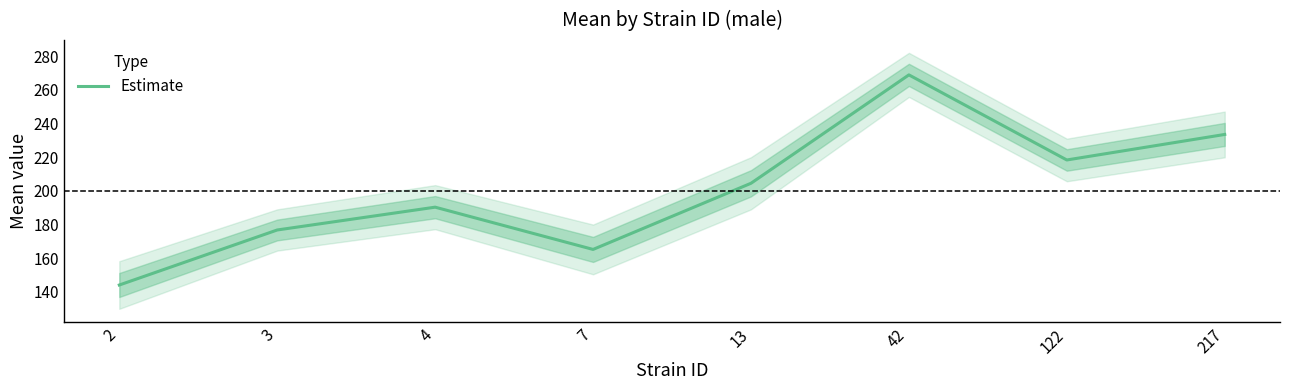

Rank the categories by value from lowest to highest.

2, 7, 3, 4, 13, 122, 217, 42